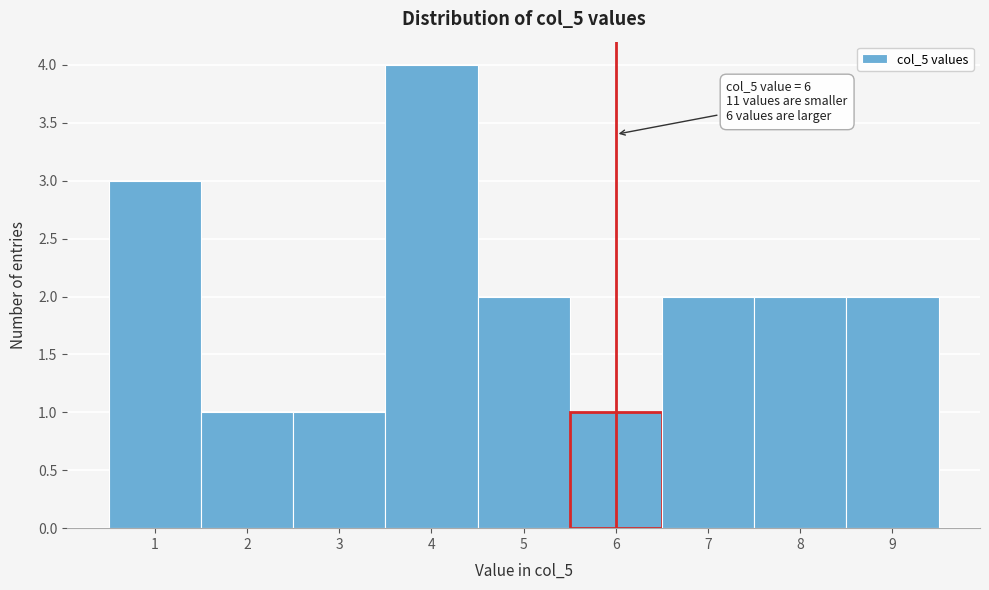

Which range on the x-axis has the tallest bar?

3.5 to 4.5